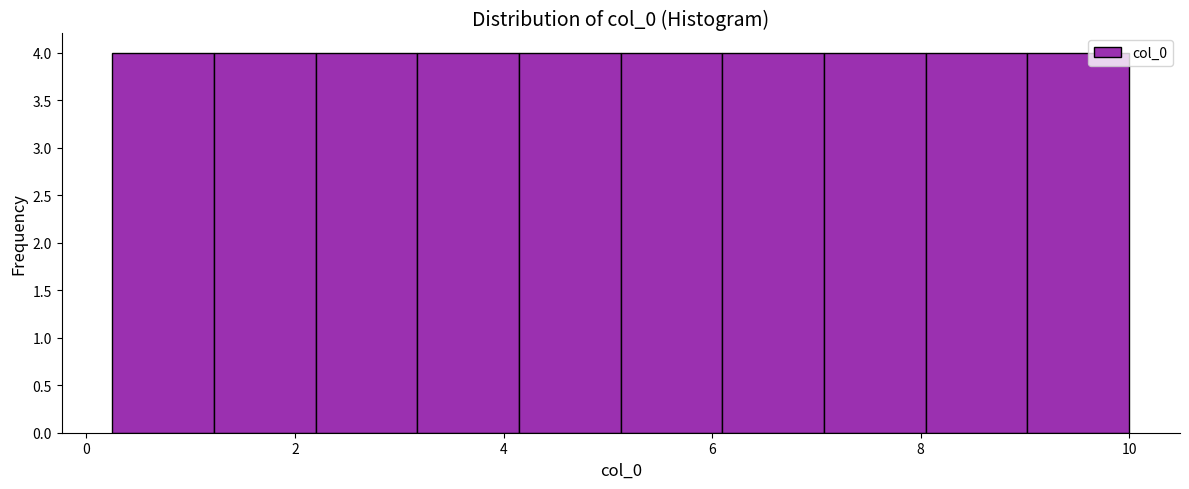

What is the height of the bar covering 7.0 to 8.0 on the x-axis? Neither the bar edges nor the heights are printed on the chart, so give them approximately, as read against the axes.

4